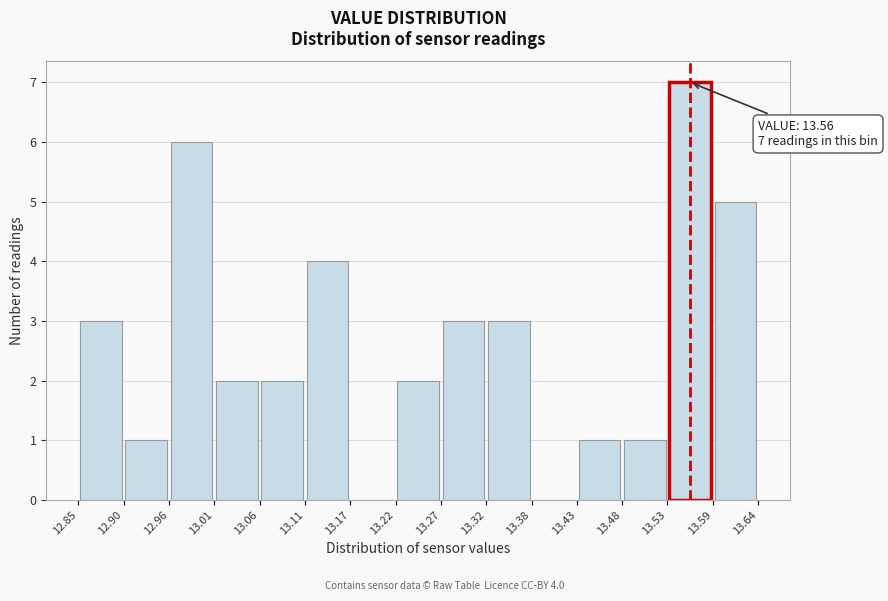

Over which range of the x-axis is the bar tallest?

13.53 to 13.59